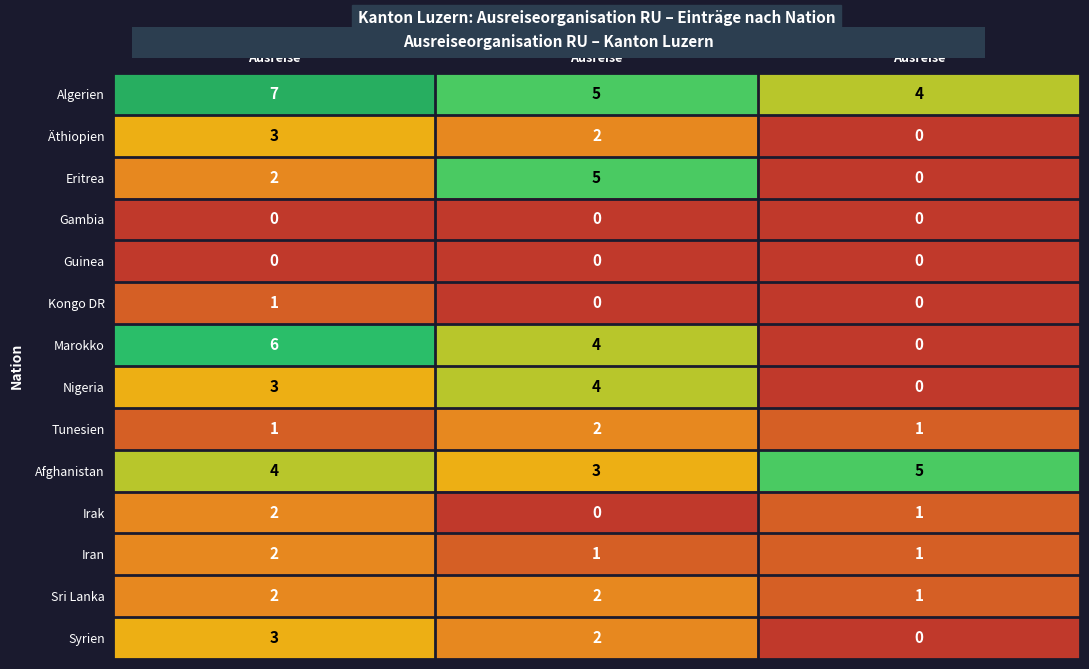

At how many categories does at least one series exceed 2?

3